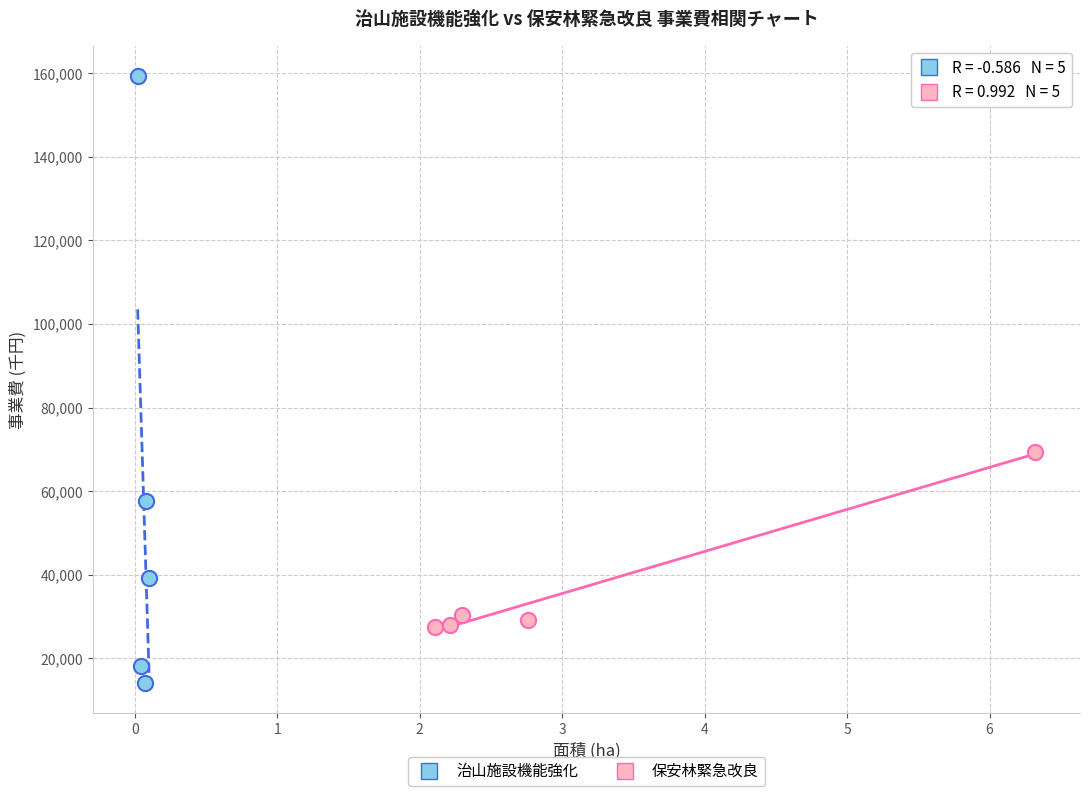

Which series reaches the minimum Y coordinate?

治山施設機能強化